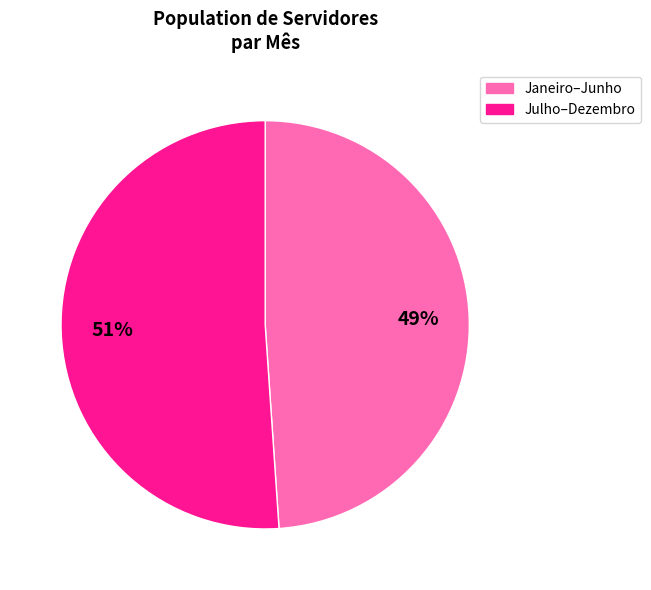

How many segments does this pie chart have?

2